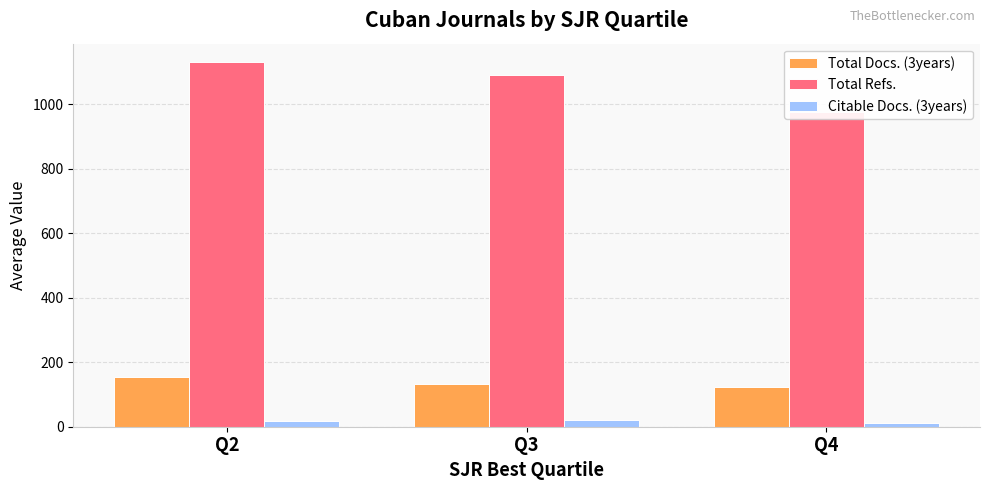

What is the smallest value displayed?

11.5